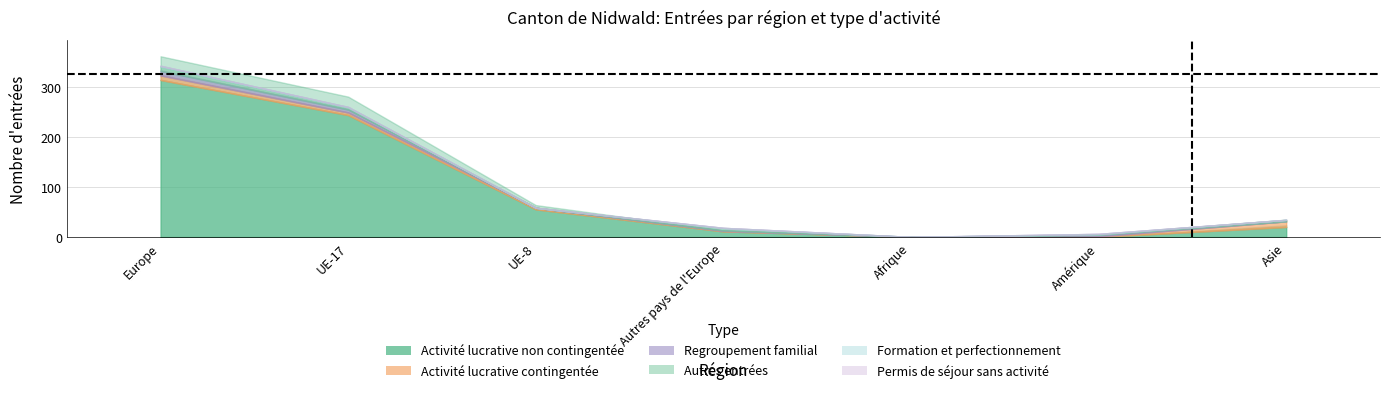

At how many categories does at least one series exceed 236?

2